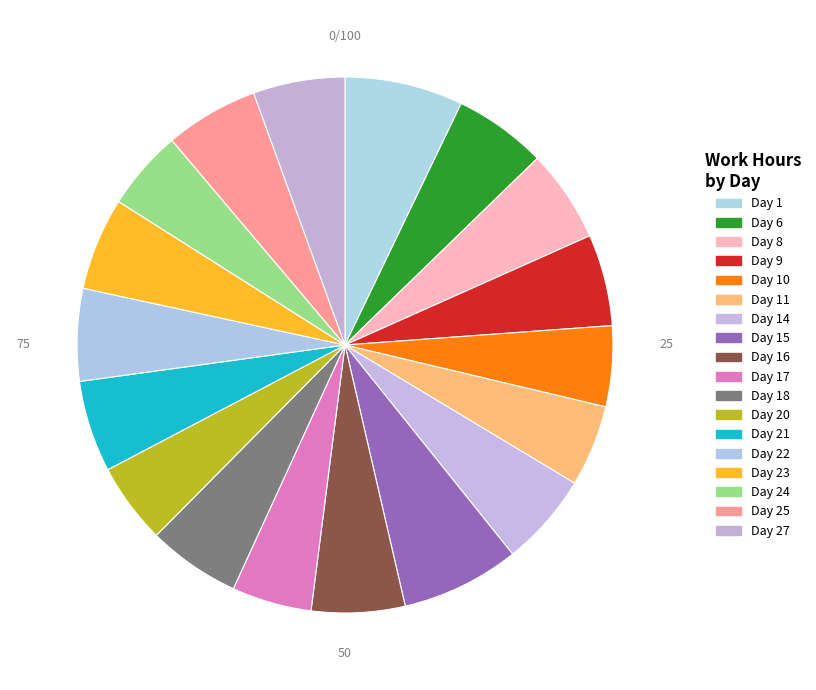

How many segments does this pie chart have?

18